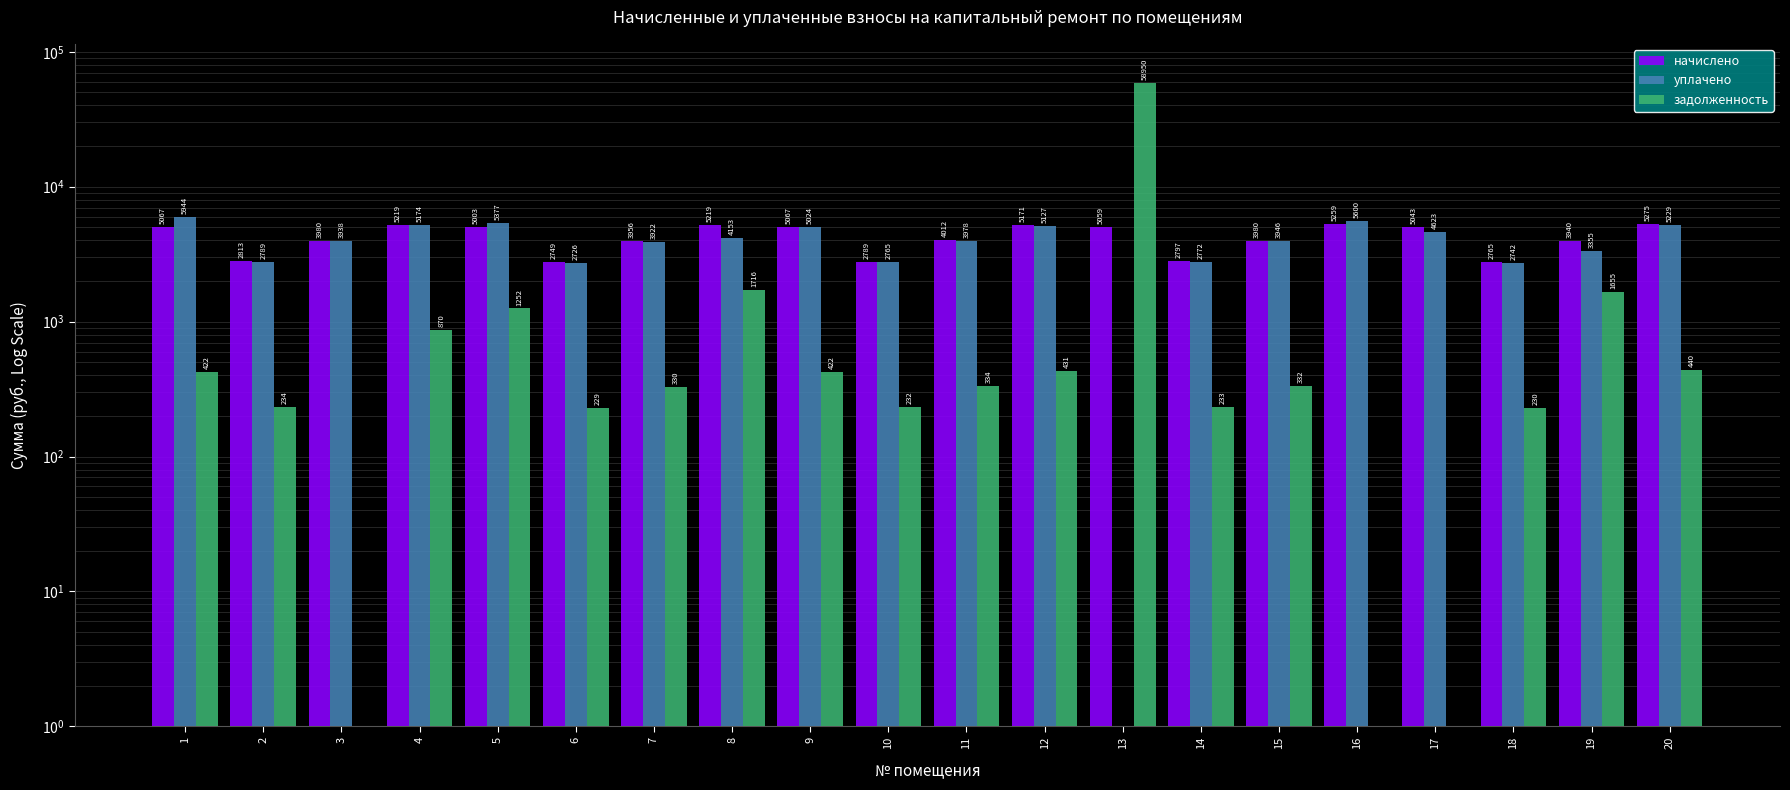

List the labels in order of начислено value, smallest first.

6, 18, 10, 14, 2, 19, 7, 3, 15, 11, 5, 17, 13, 1, 9, 12, 4, 8, 16, 20